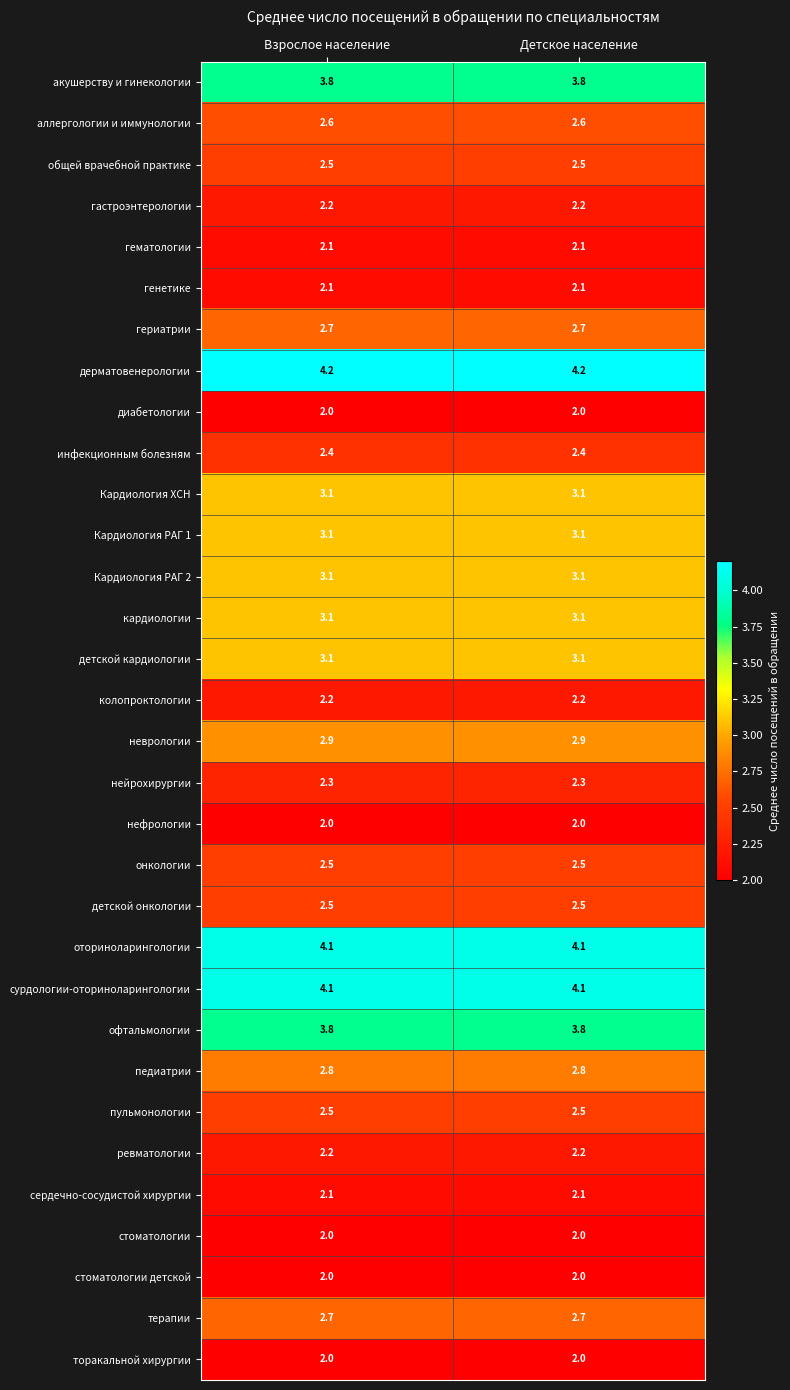

The Кардиология РАГ 2 series shows 4.7 at Детское население. True or false?

False